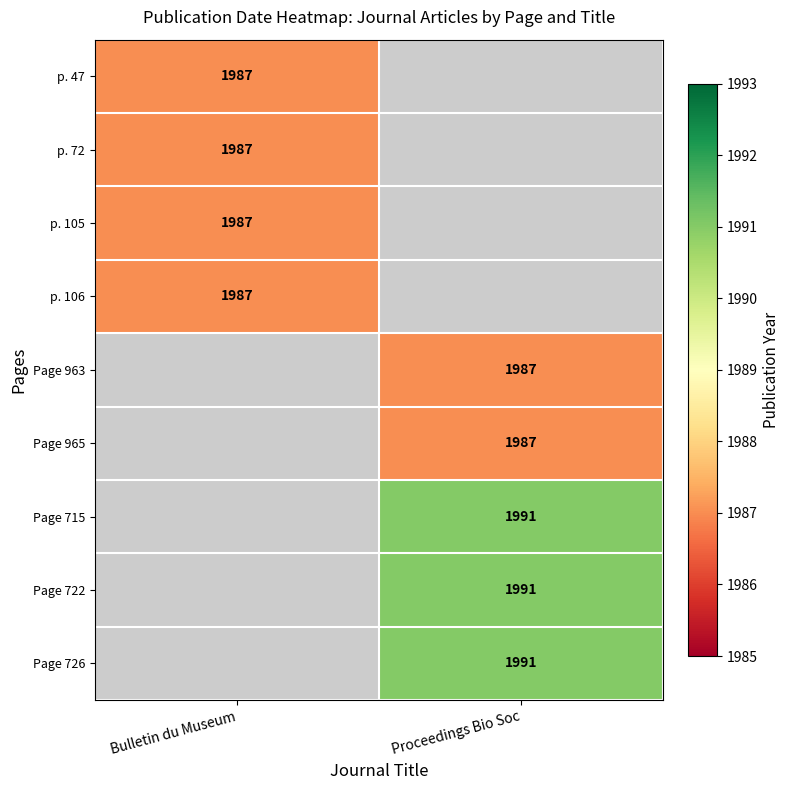

At which category does the chart reach its peak across all series?

Proceedings Bio Soc